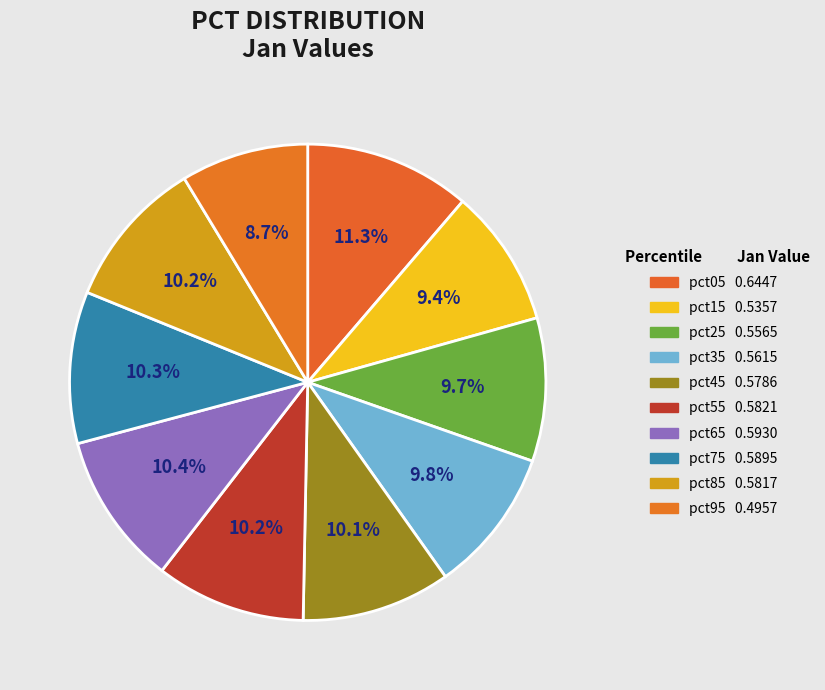

To the nearest percent, what is the combined percentage of pct05 and pct85?

21%